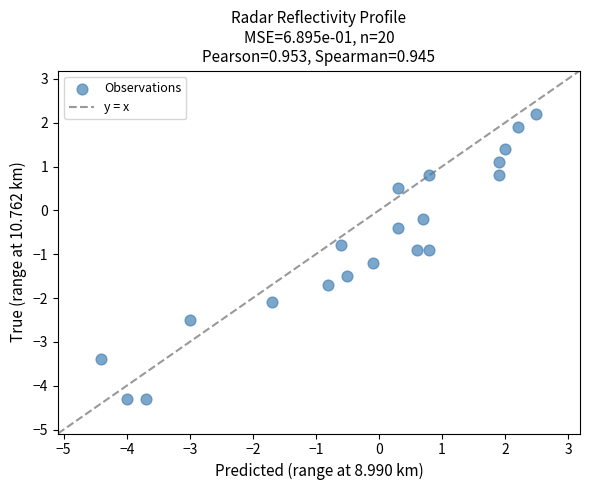

What is the range of X values (max minus min)?

6.9